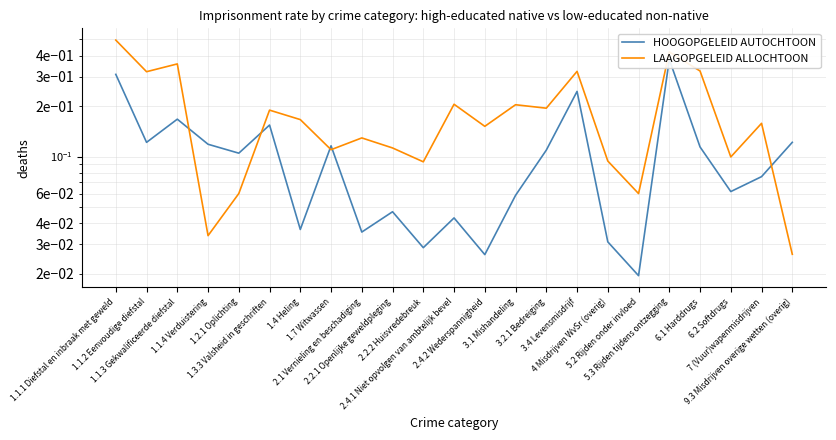

Which has a higher value, 1.1.4 Verduistering or 3.2.1 Bedreiging?

1.1.4 Verduistering